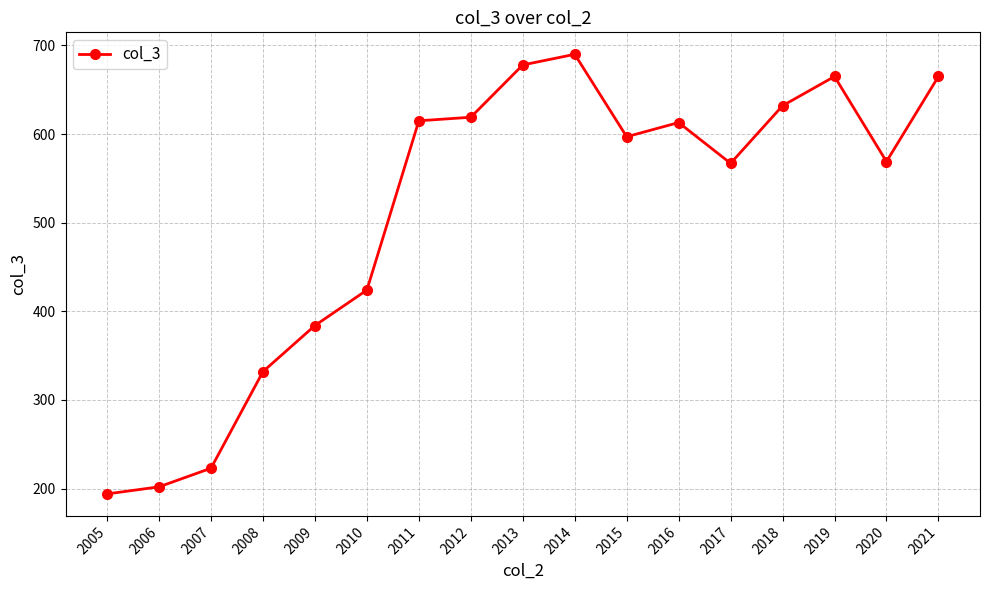

What is the sum of the values at 2021 and 2010?

1089